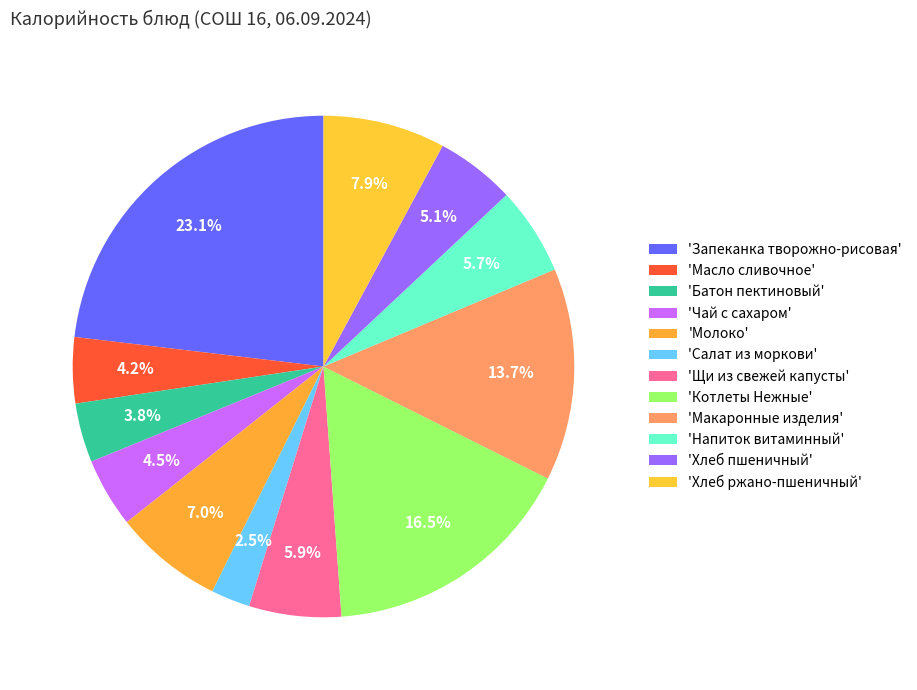

How many segments does this pie chart have?

12